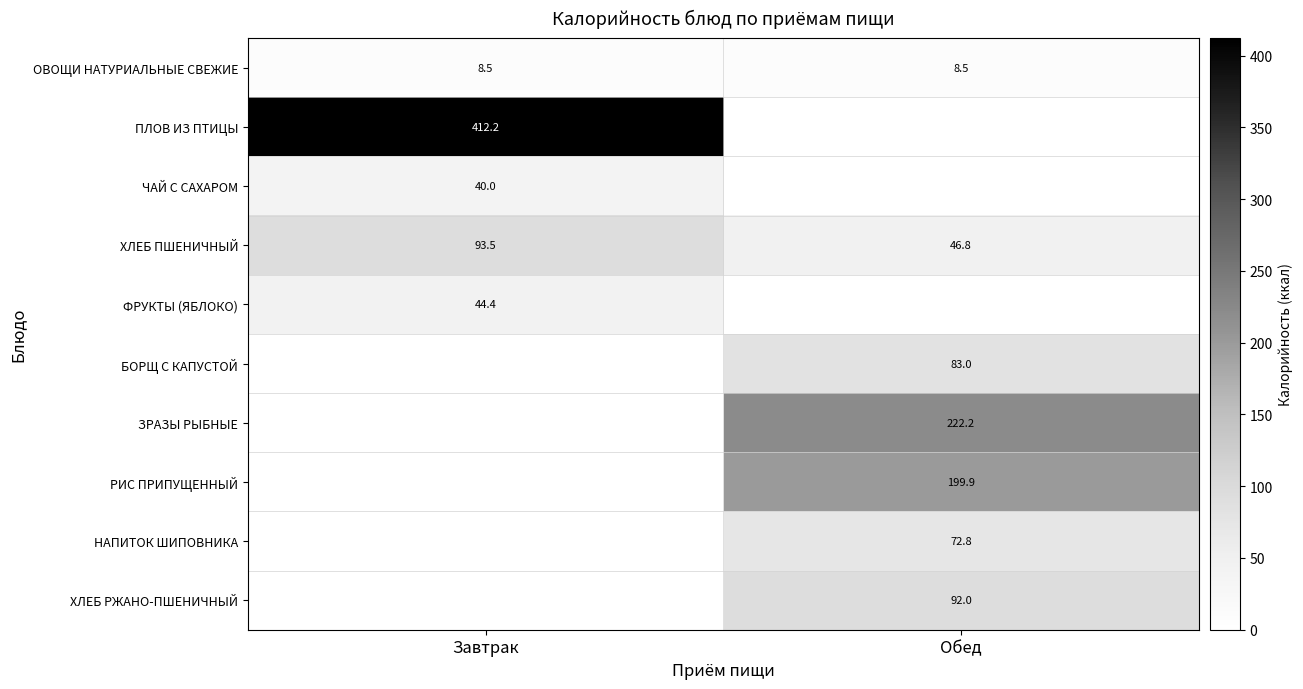

Which label corresponds to the smallest value in the chart?

Обед